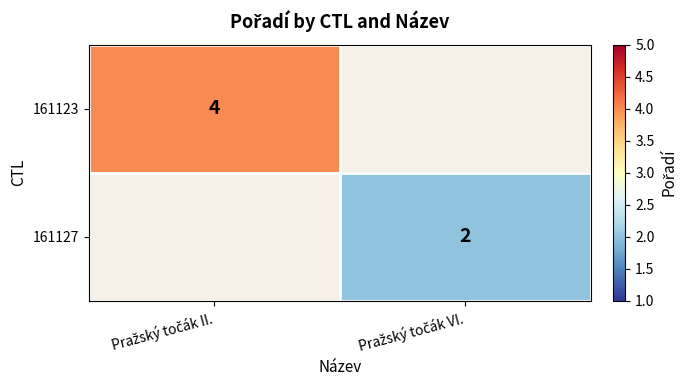

At Pražský točák II., list the series in order from largest to smallest.

161123, 161127